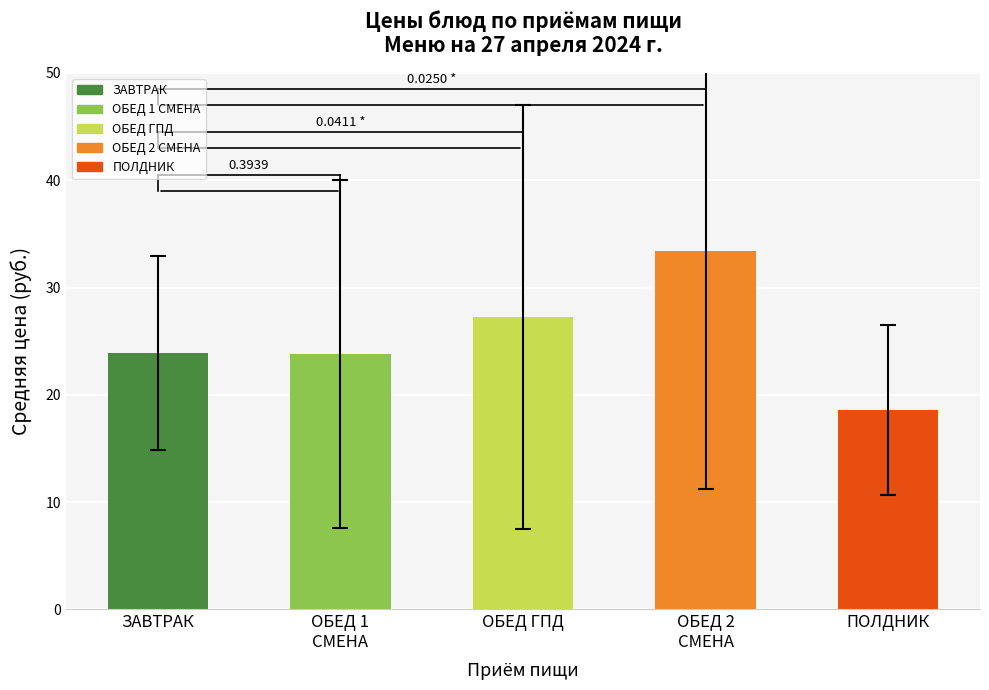

The value at ЗАВТРАК is 23.9. True or false?

True